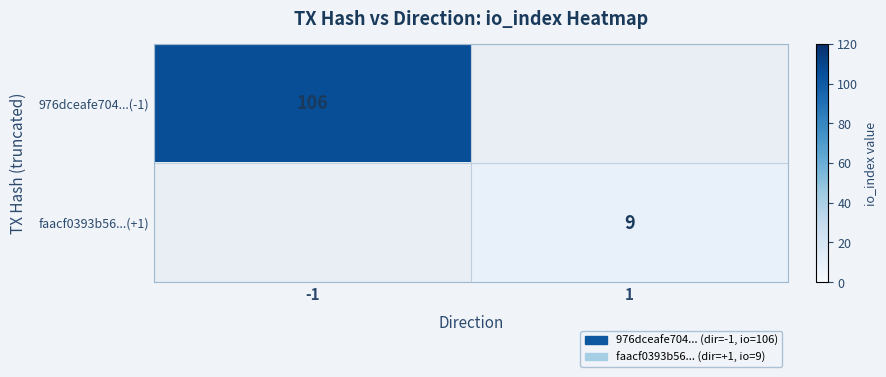

The faacf0393b56...(+1) series shows 3 at 1. True or false?

False